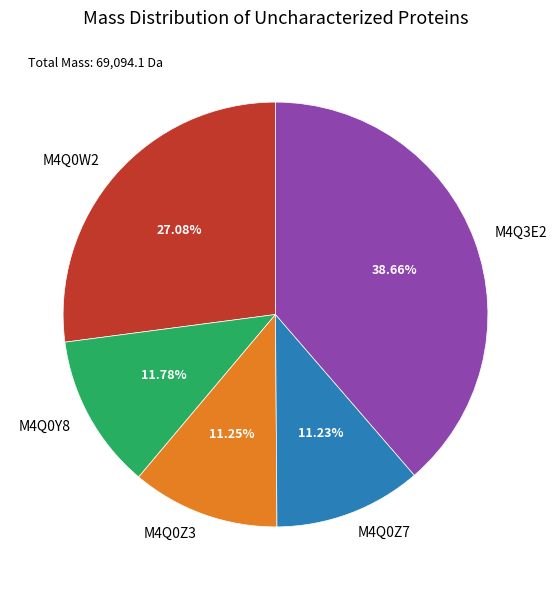

What percentage is NOT represented by M4Q0Y8?

88.2%